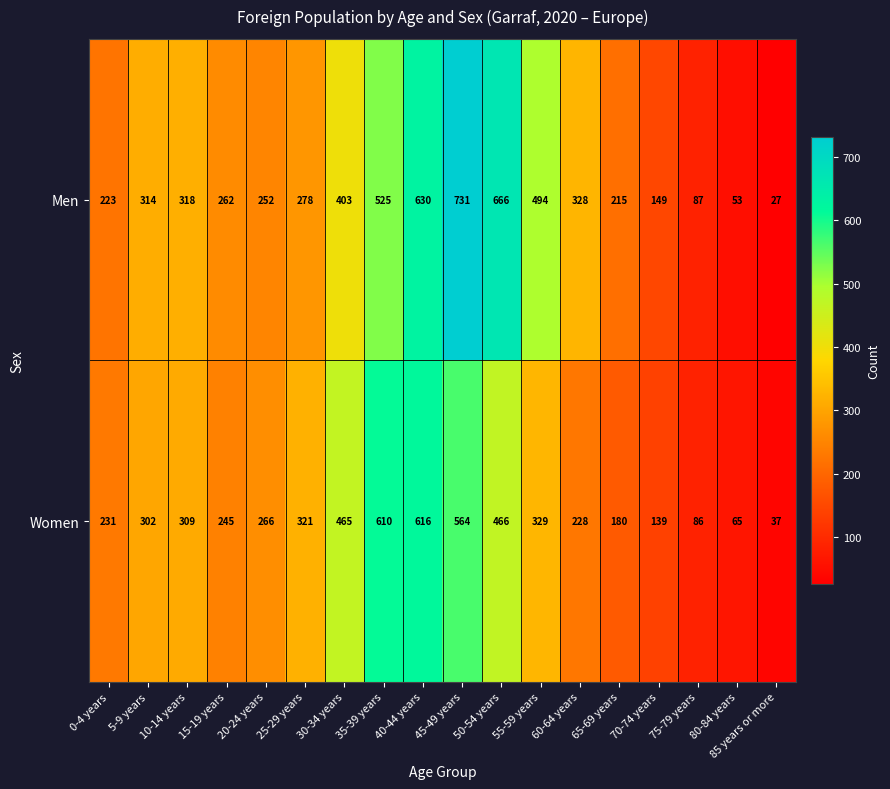

At which category is the sum across all series the highest?

45-49 years